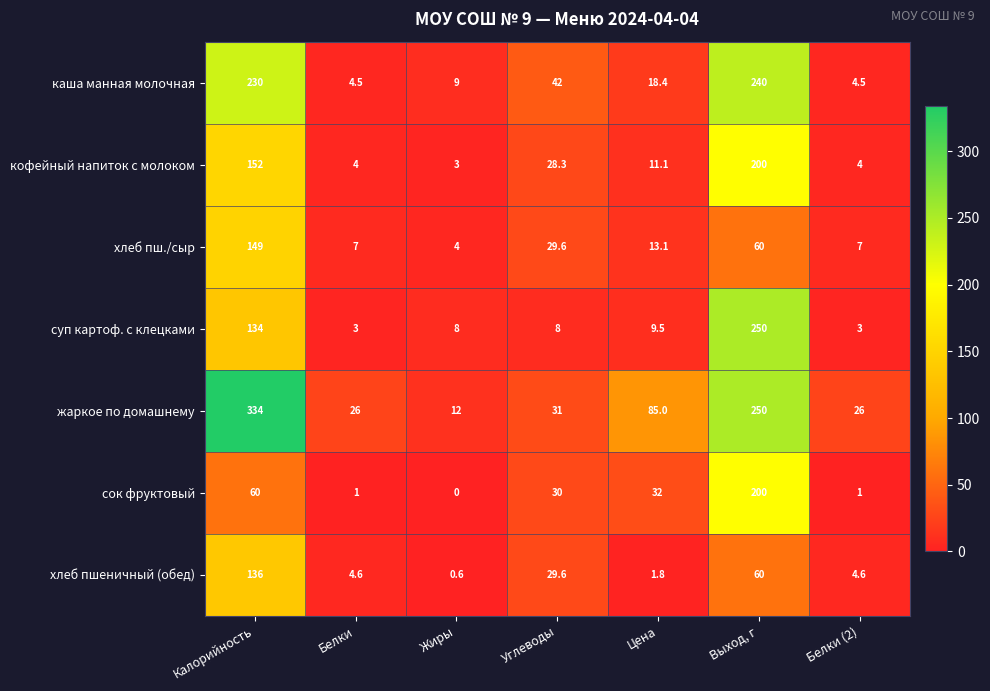

What is the average value of the хлеб пшеничный (обед) series?

33.9